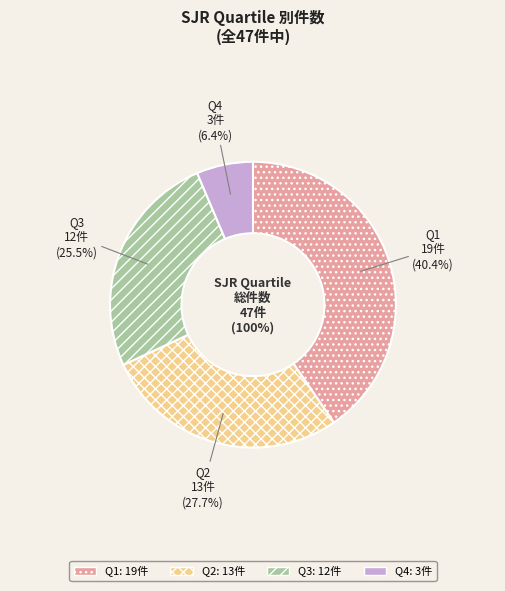

Rank the categories by value from lowest to highest.

Q4, Q3, Q2, Q1